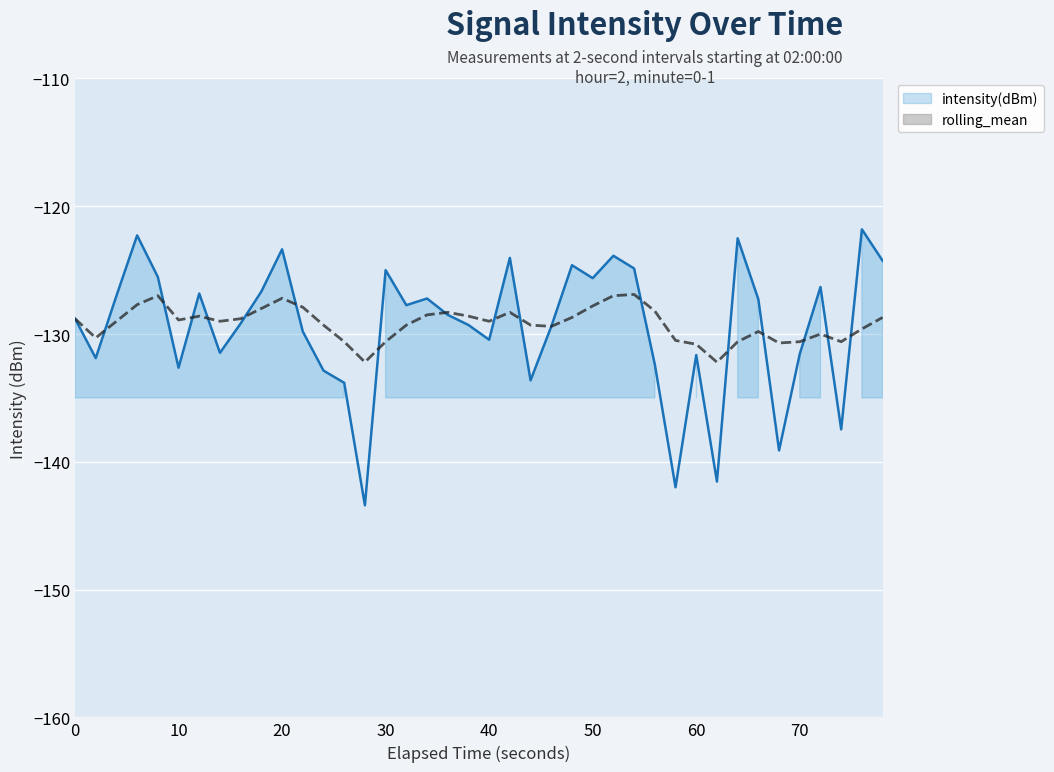

True or false: rolling_mean has more than 0 points higher than both neighbors.

True